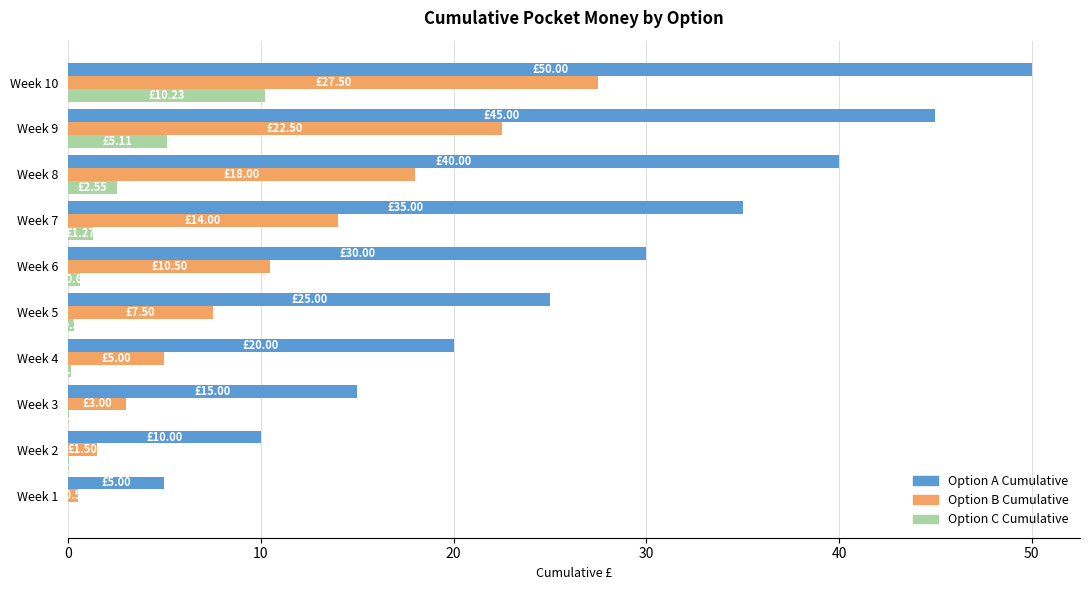

Which series changed the most between Week 1 and Week 6?

Option A Cumulative